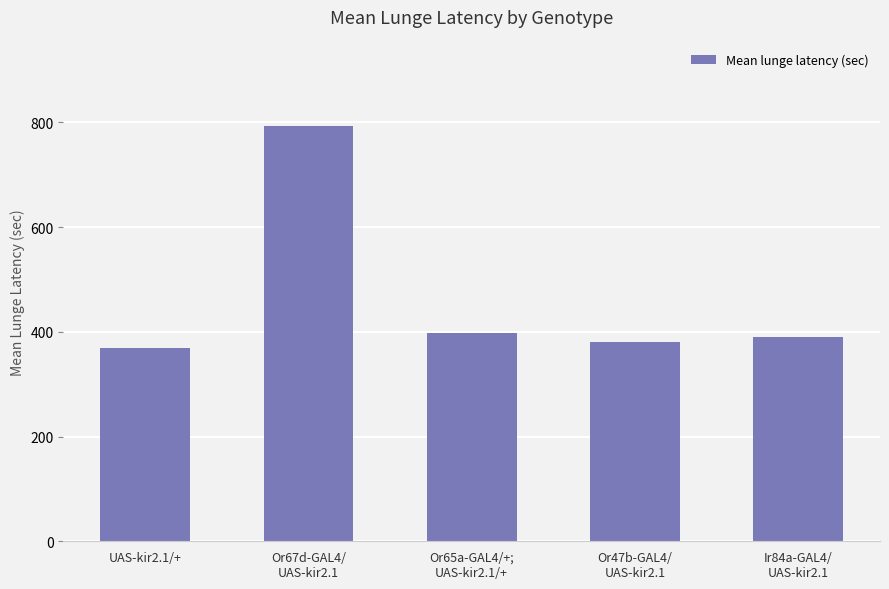

What is the value of the 2nd bar from the left?

793.8